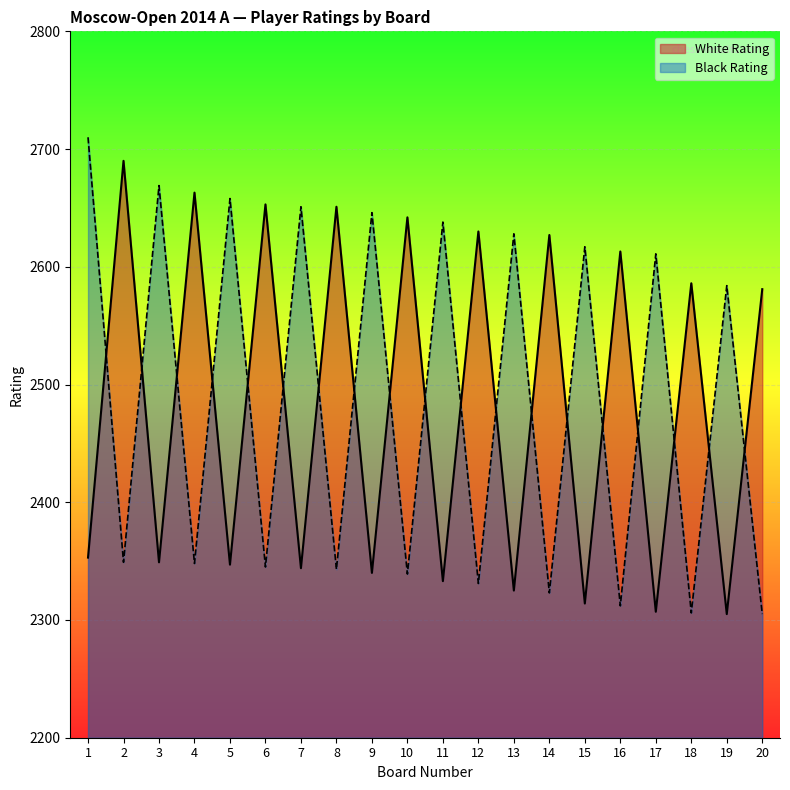

What is the sum of all Black Rating values?

49713